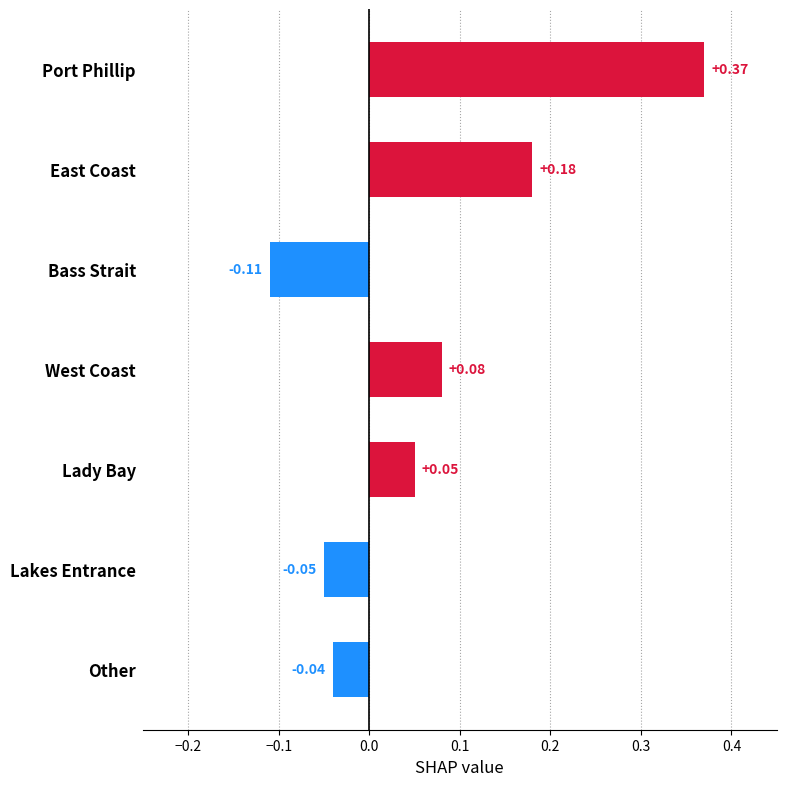

List the labels in order of value, smallest first.

Bass Strait, Lakes Entrance, Other, Lady Bay, West Coast, East Coast, Port Phillip